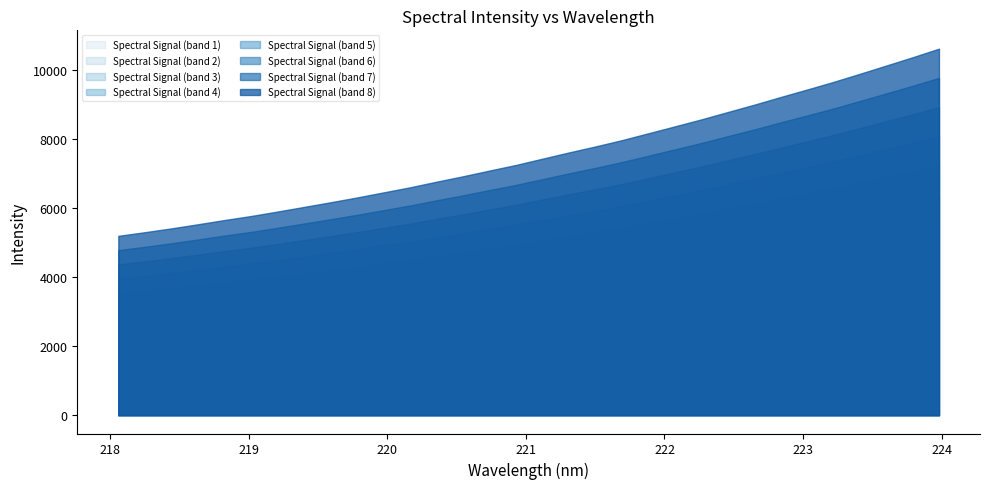

What is the ratio of the value at 220.5444 to the value at 219.589?

1.1